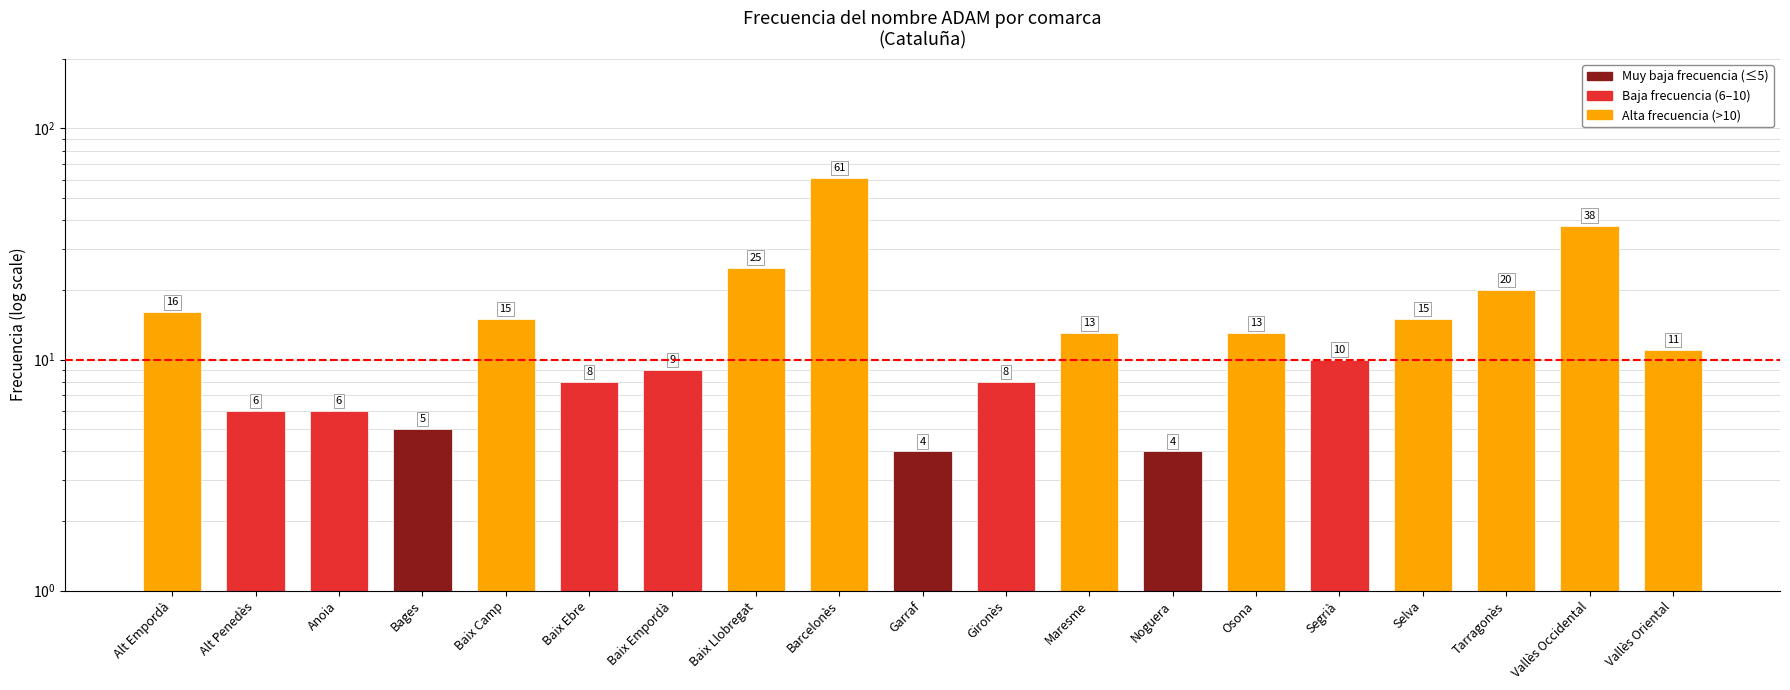

Where does the data first go above 11?

Alt Empordà